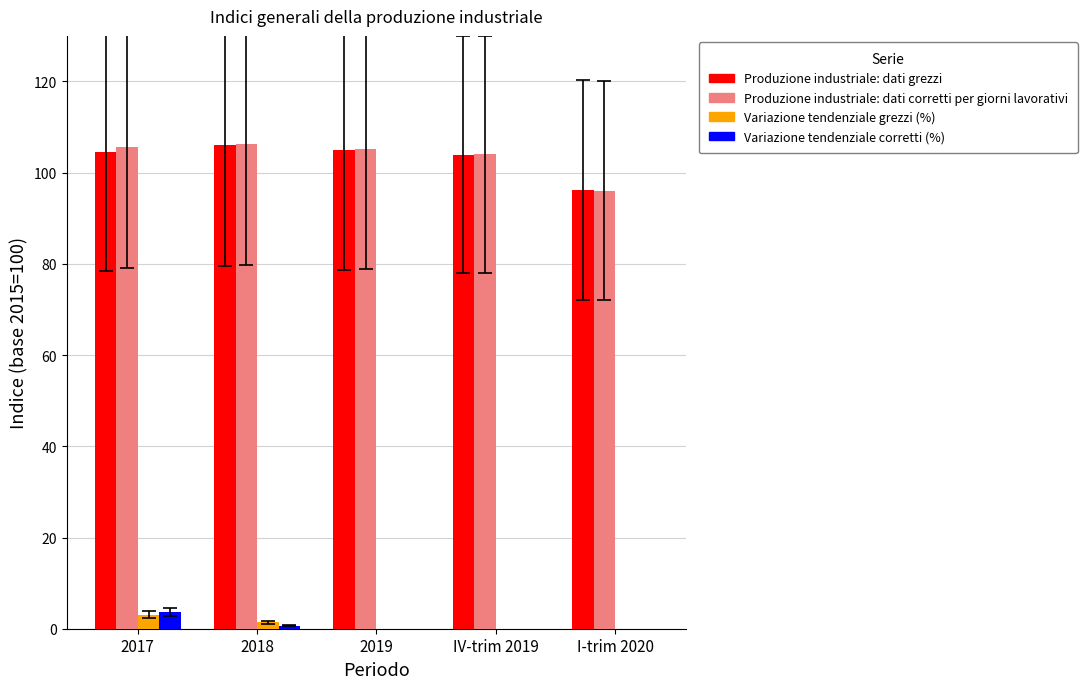

How many positive values does the Variazione tendenziale corretti (%) series have?

2